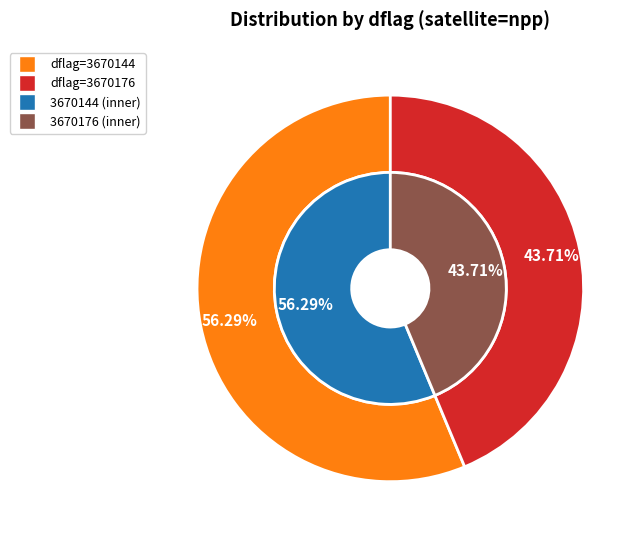

Do 3670144 and 3670176 together represent more than half of the pie?

Yes